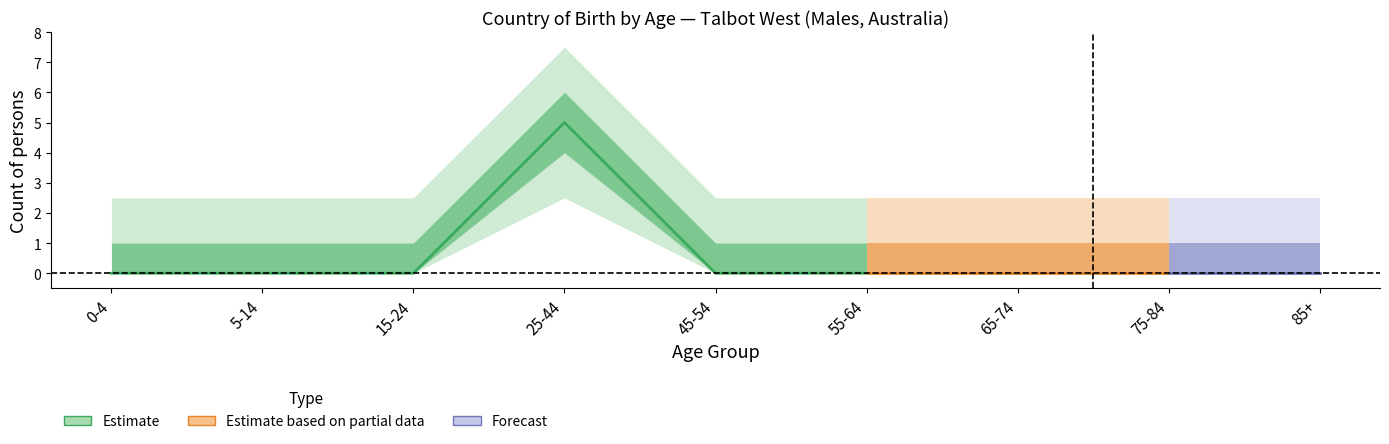

True or false: Males_0_4 and Males_15_24 cross at least once.

False